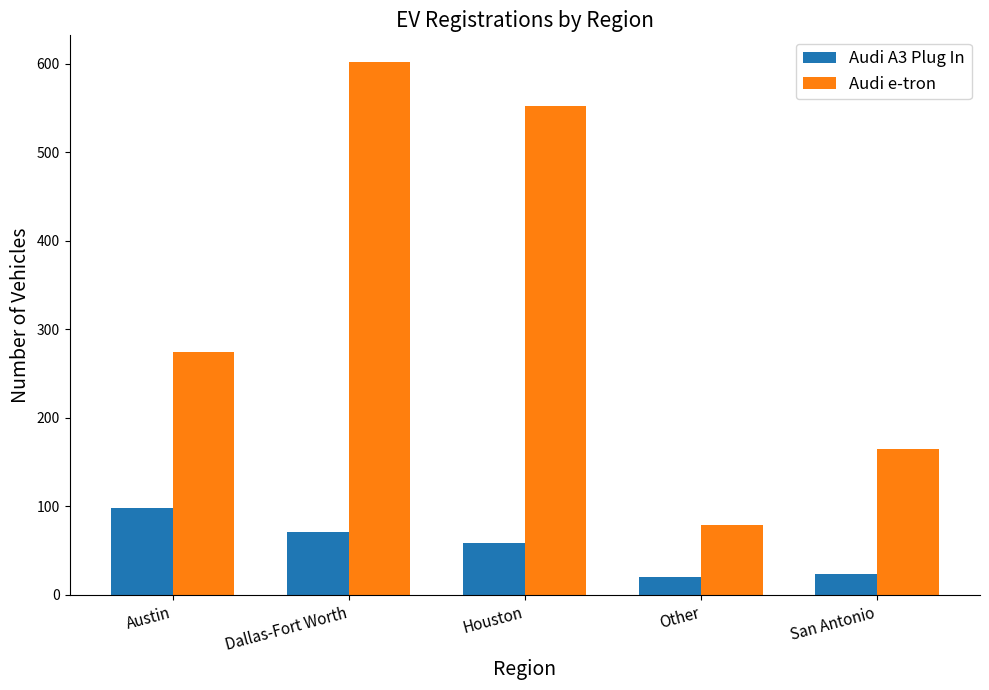

What is the maximum value shown in the chart?

602